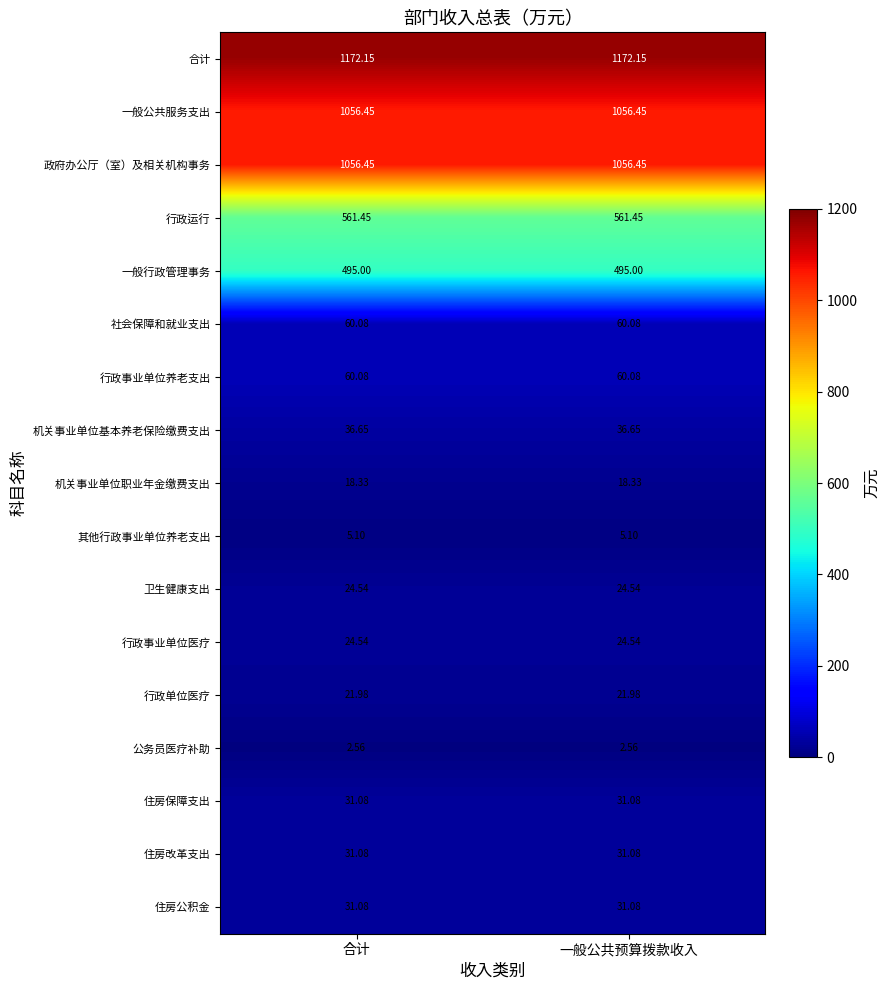

Is the value of 行政运行 at 一般公共预算拨款收入 greater than the value of 一般行政管理事务 at 一般公共预算拨款收入?

Yes